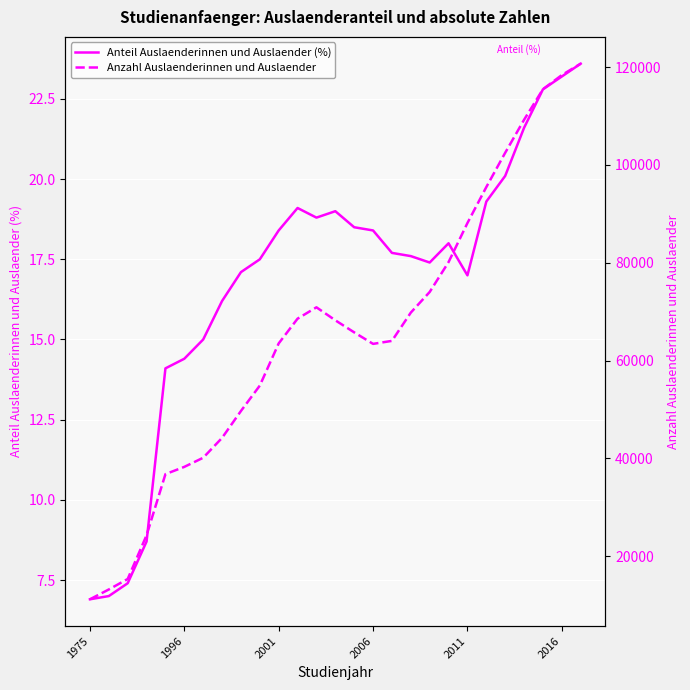

How many data points does each series have?

27